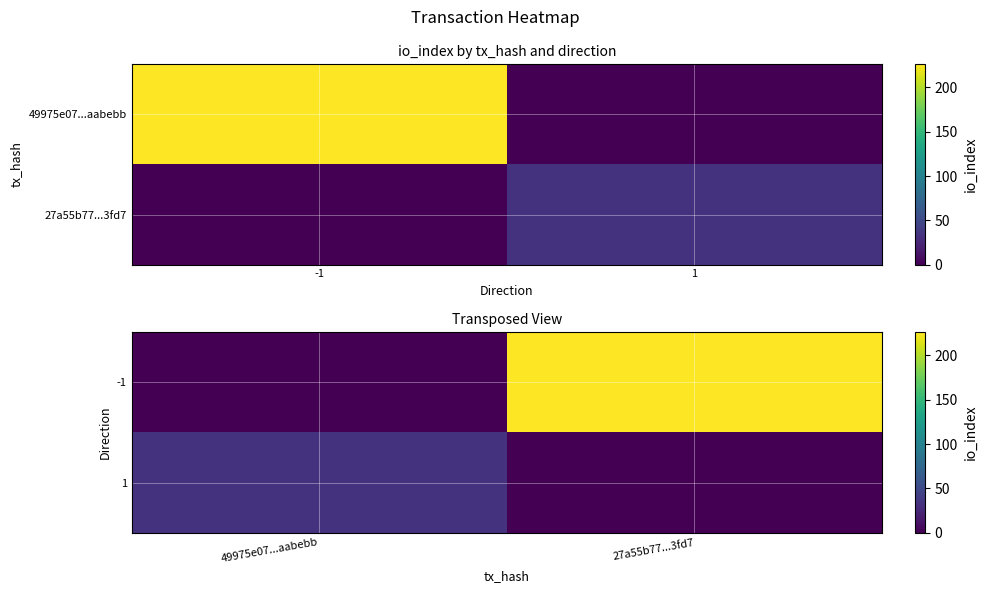

What is the difference between the 1 values at 27a55b77...3fd7 and 49975e07...aabebb?

33